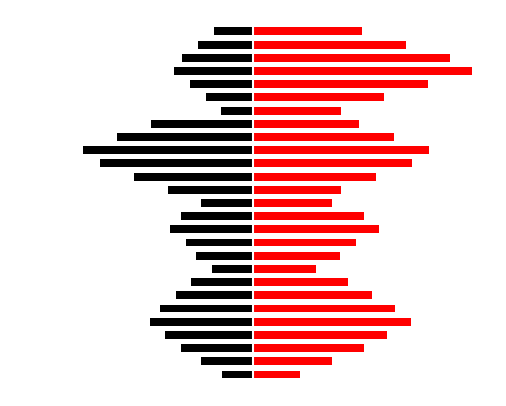

What is the total value across all series at 10?

0.6